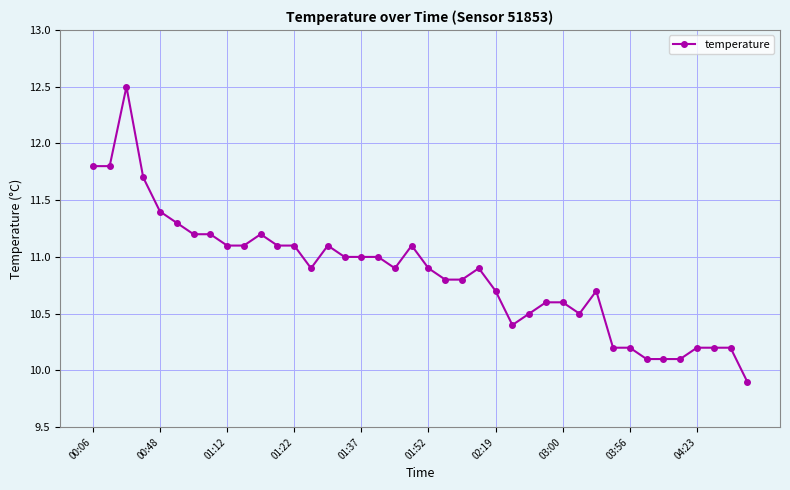

What is the value of the 22nd point from the left?

10.8